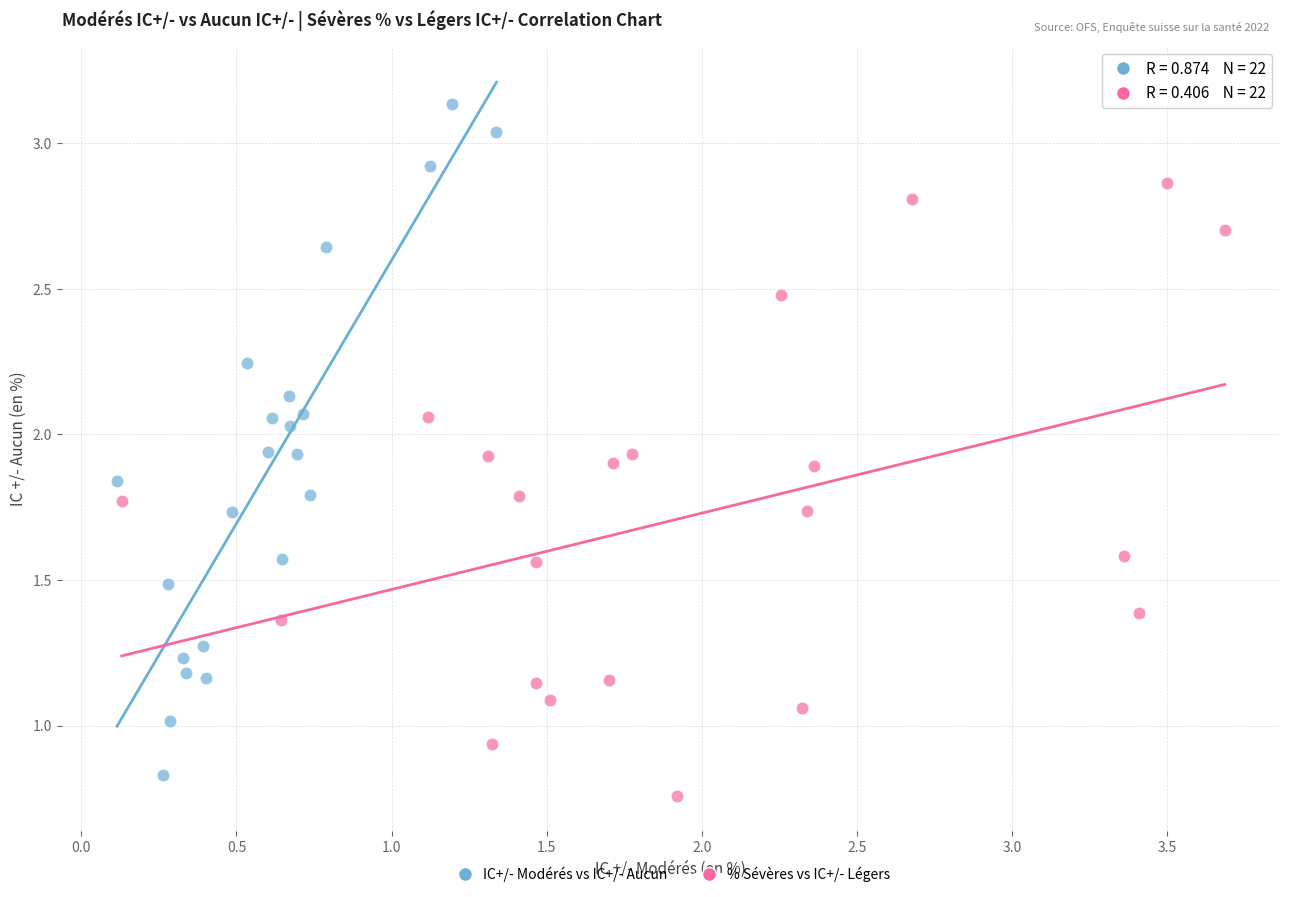

Which series contains the highest Y value?

IC+/- Modérés vs IC+/- Aucun